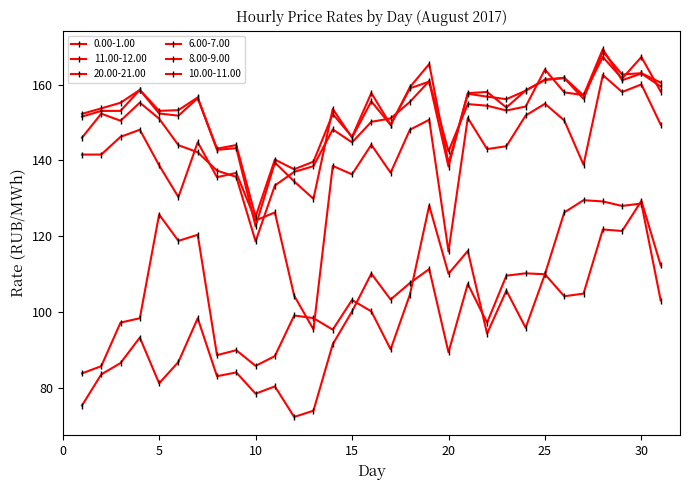

How many categories are shown in the chart?

31